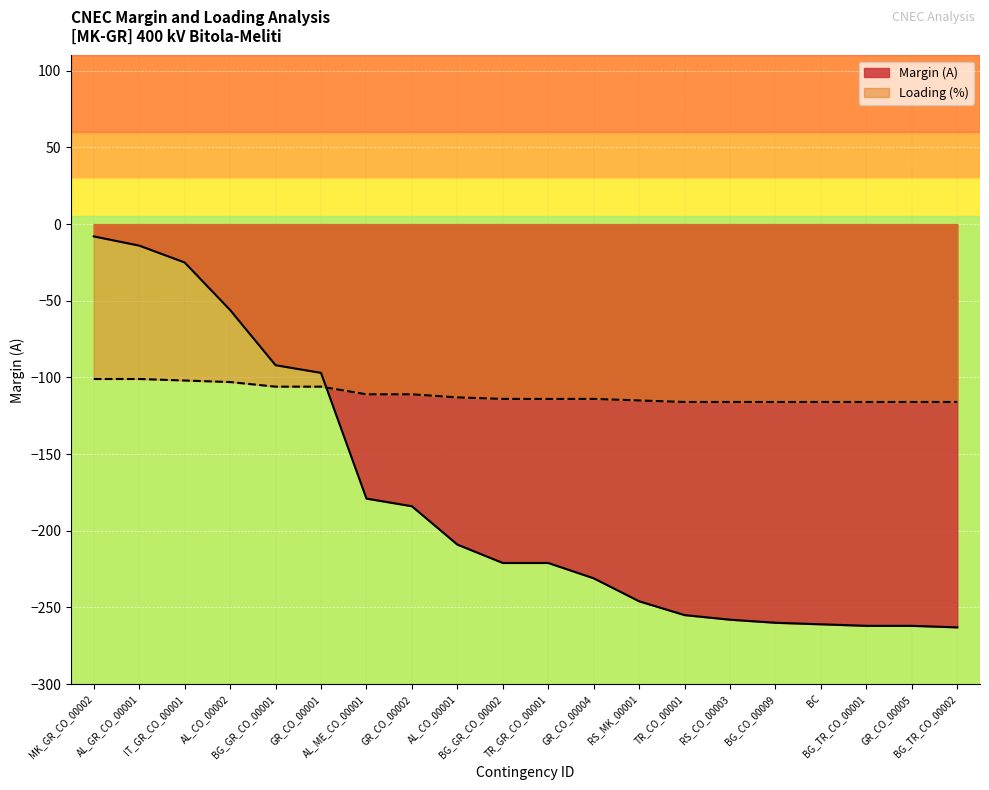

What is the label of the 16th point from the left?

BG_CO_00009